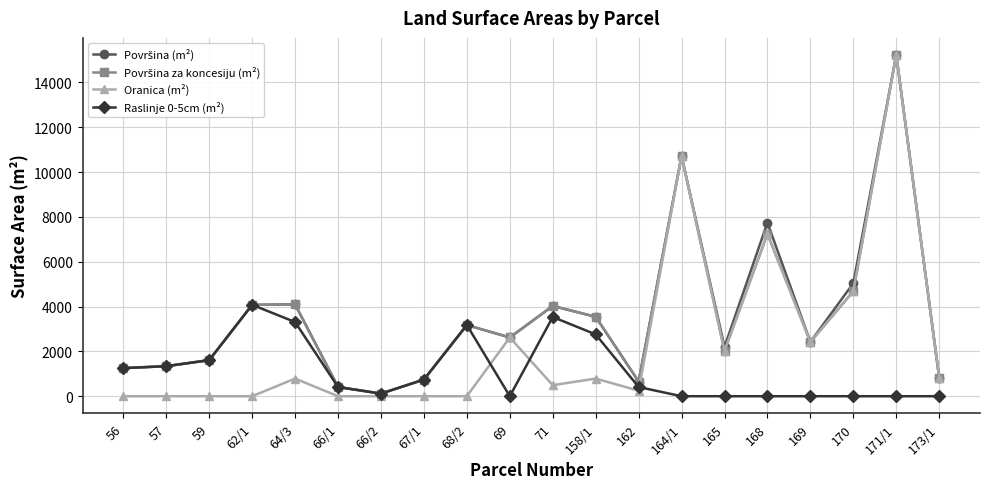

What is the total value across all series at 66/1?

1230